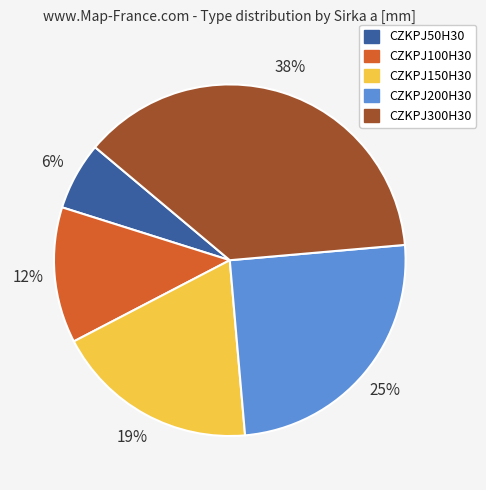

Is CZKPJ50H30 the majority of the pie?

No